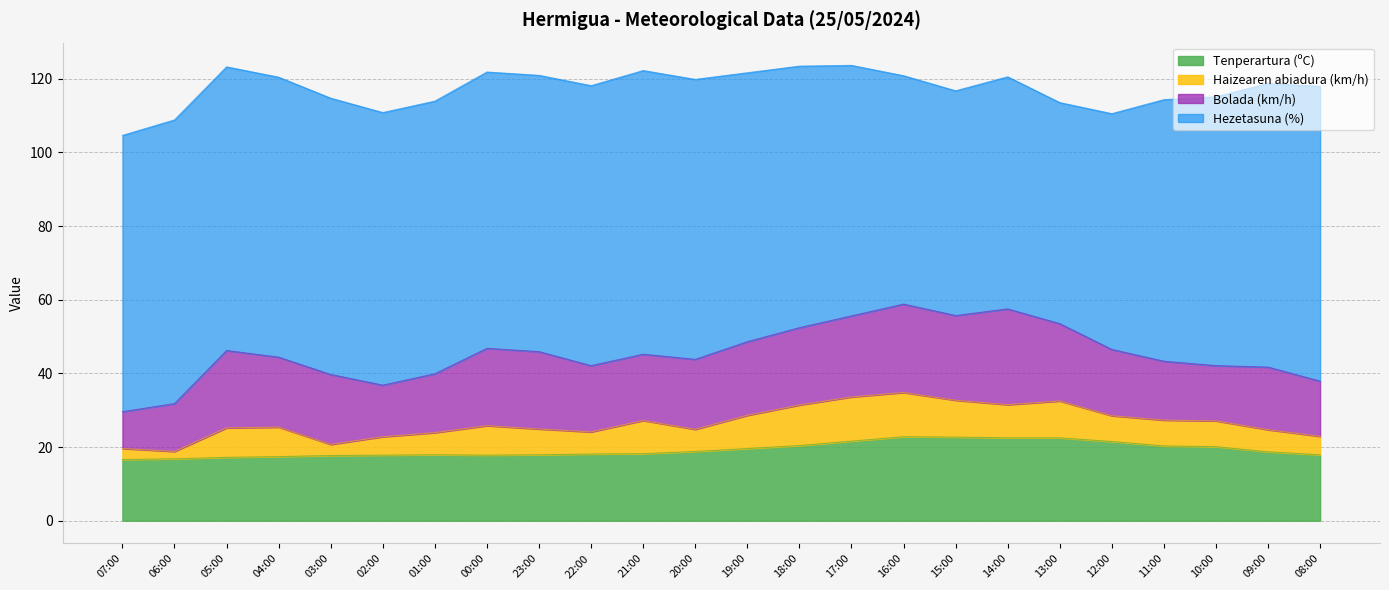

What is the highest value of the Tenperartura (ºC) series?

22.8